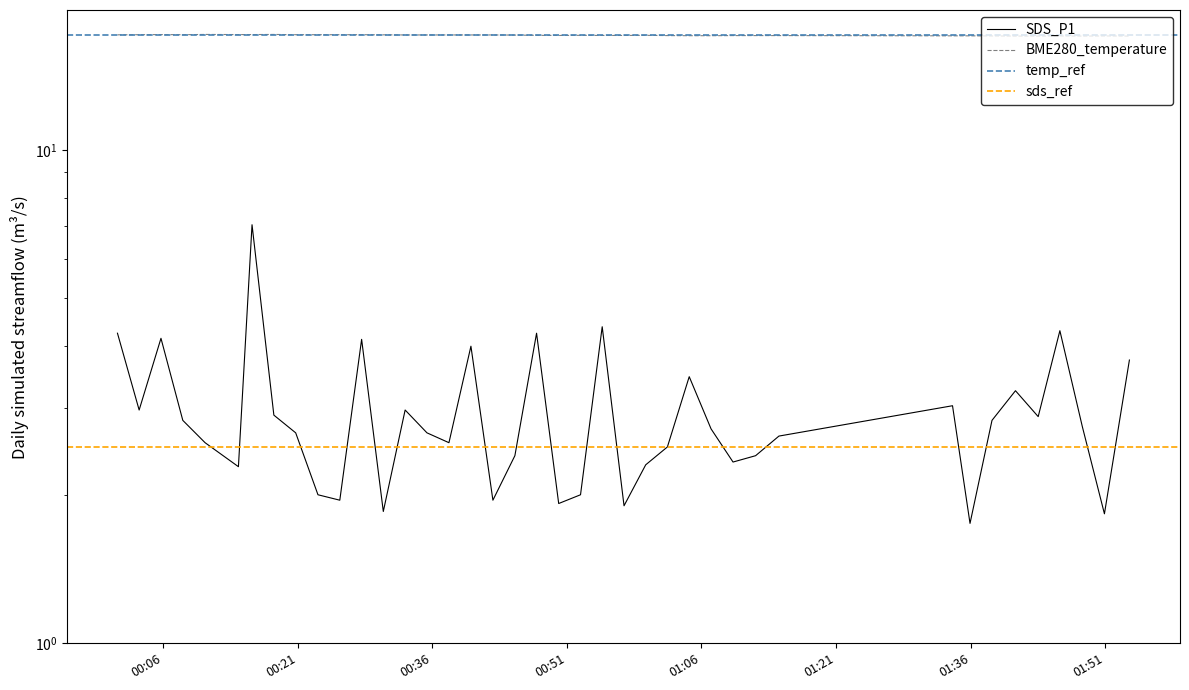

Is it true that the value at 2022/01/22 00:40:18 is 4.0?

True